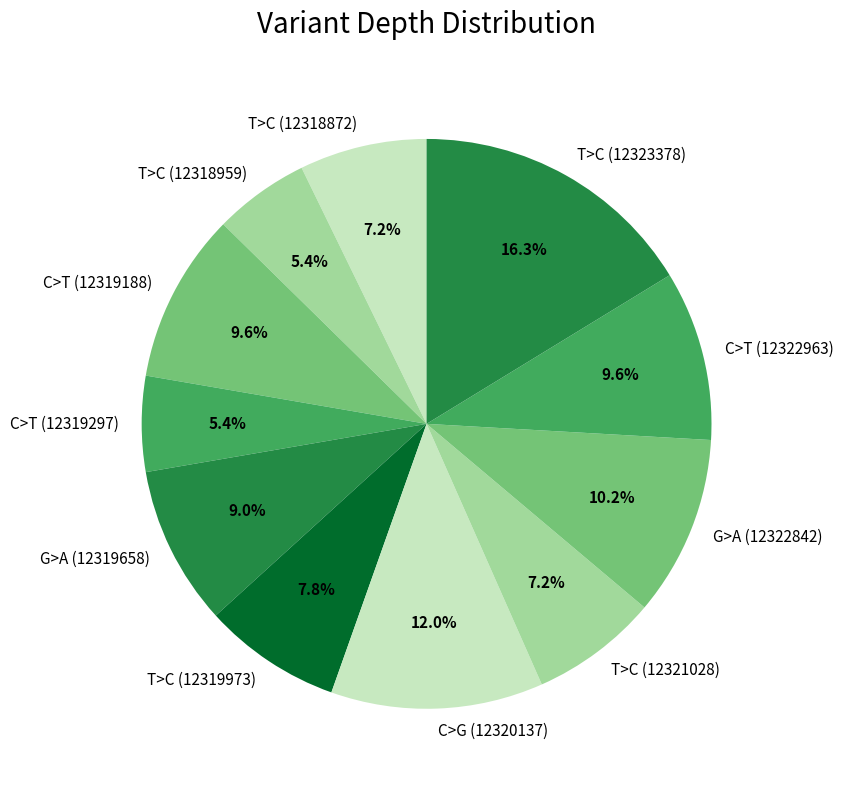

To the nearest percent, what is the difference between the largest and smallest slice percentages?

11%